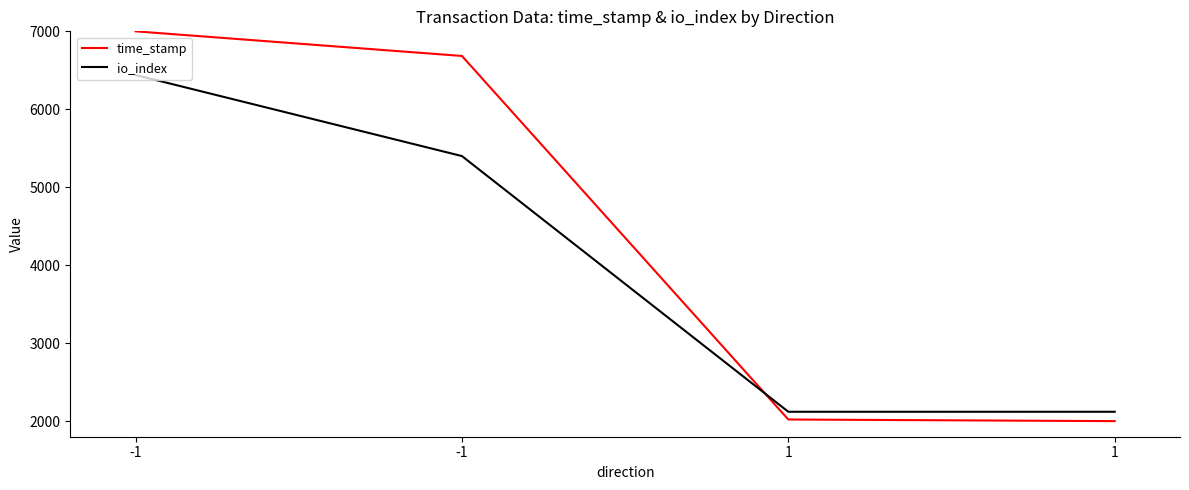

What are all the series names shown in the legend?

time_stamp, io_index